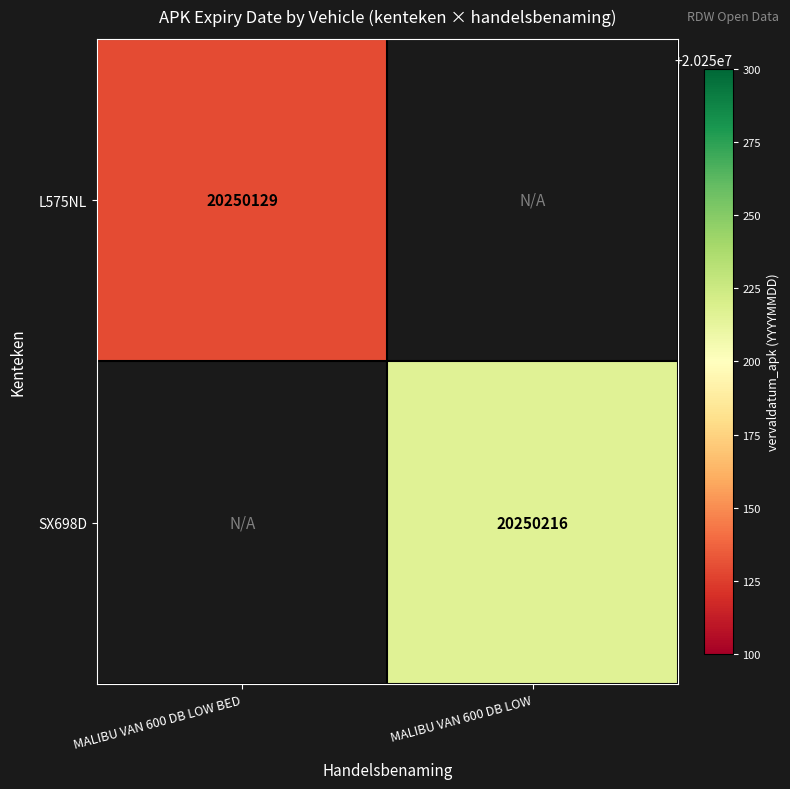

True or false: SX698D has a value of 29224331 at MALIBU VAN 600 DB LOW.

False